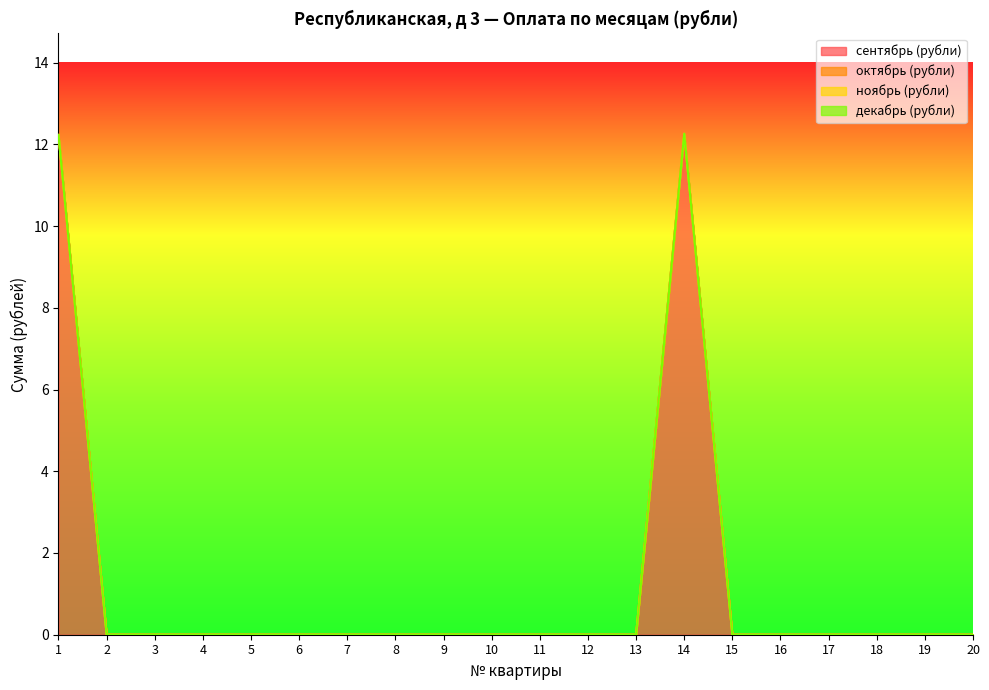

Reading left to right, list all the values displayed in this chart.

сентябрь (рубли): 12.2	0.0	0.0	0.0	0.0	0.0	0.0	0.0	0.0	0.0	0.0	0.0	0.0	12.3	0.0	0.0	0.0	0.0	0.0	0.0
октябрь (рубли): 0.0	0.0	0.0	0.0	0.0	0.0	0.0	0.0	0.0	0.0	0.0	0.0	0.0	0.0	0.0	0.0	0.0	0.0	0.0	0.0
ноябрь (рубли): 0.0	0.0	0.0	0.0	0.0	0.0	0.0	0.0	0.0	0.0	0.0	0.0	0.0	0.0	0.0	0.0	0.0	0.0	0.0	0.0
декабрь (рубли): 0.0	0.0	0.0	0.0	0.0	0.0	0.0	0.0	0.0	0.0	0.0	0.0	0.0	0.0	0.0	0.0	0.0	0.0	0.0	0.0